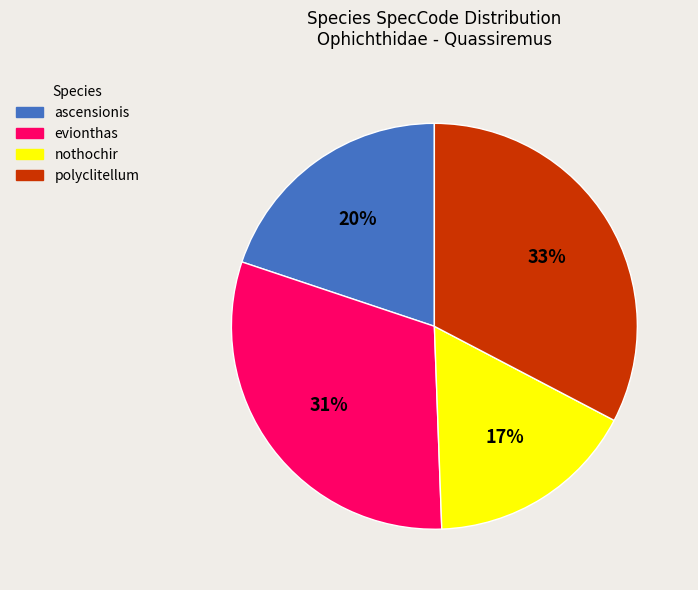

To the nearest percent, what is the combined percentage of evionthas and polyclitellum?

63%